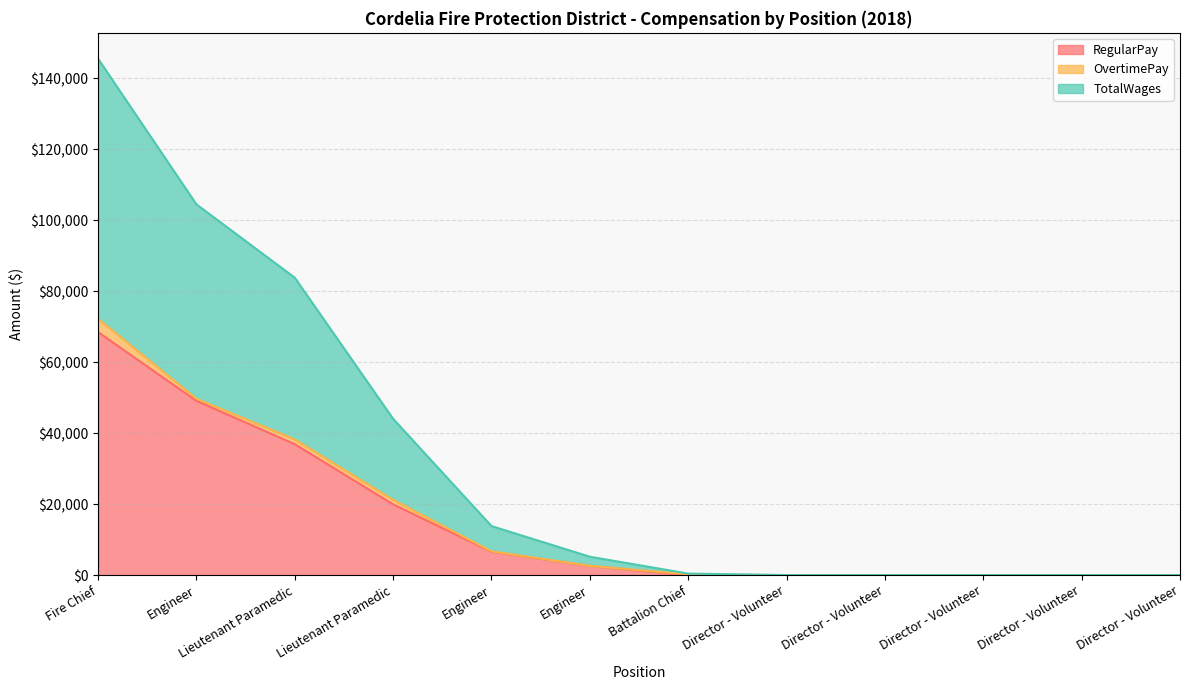

At which category is the sum across all series the highest?

Fire Chief